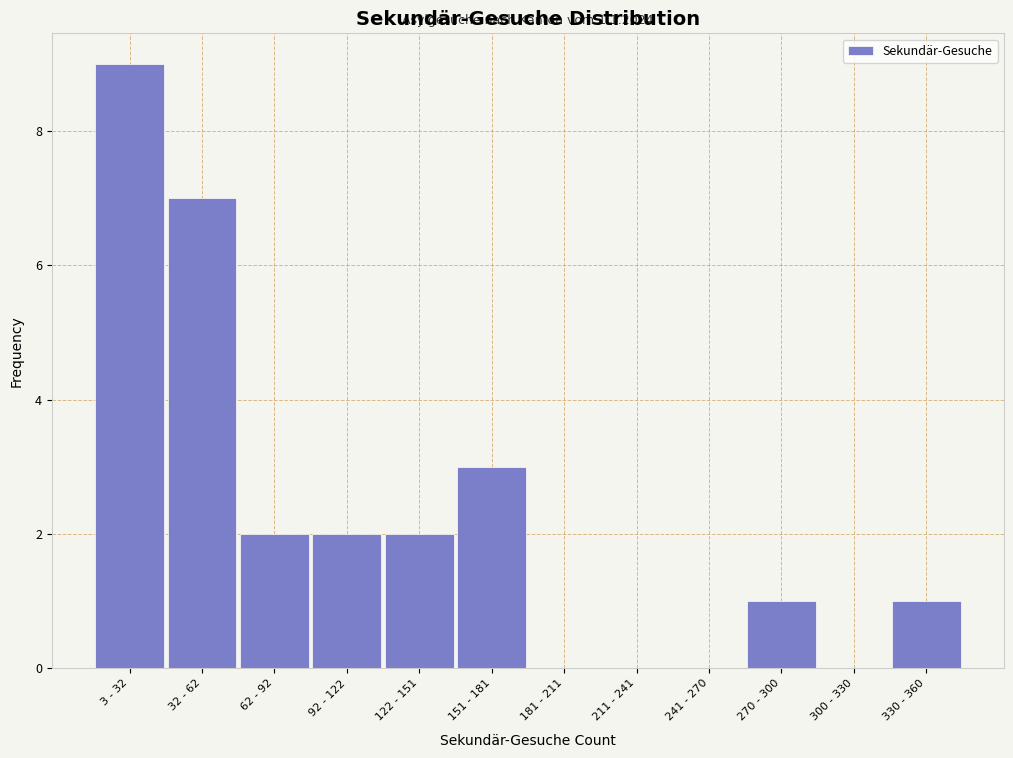

Reading left to right, list all the values displayed in this chart.

3 - 32=9	32 - 62=7	62 - 92=2	92 - 122=2	122 - 151=2	151 - 181=3	181 - 211=0	211 - 241=0	241 - 270=0	270 - 300=1	300 - 330=0	330 - 360=1